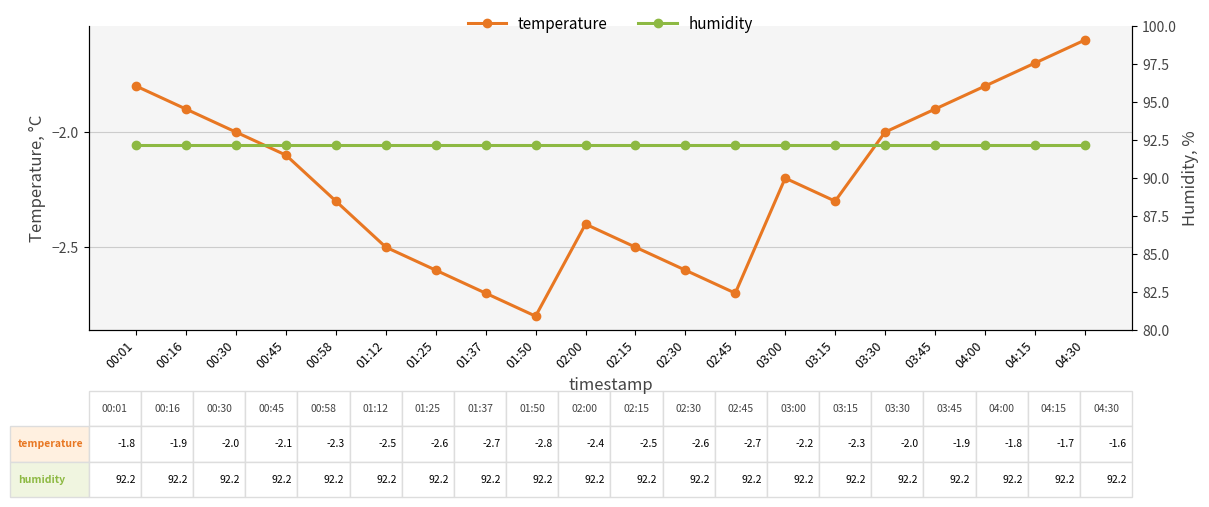

Reading right to left, transcribe all the data shown in this chart.

temperature: -1.6	-1.7	-1.8	-1.9	-2.0	-2.3	-2.2	-2.7	-2.6	-2.5	-2.4	-2.8	-2.7	-2.6	-2.5	-2.3	-2.1	-2.0	-1.9	-1.8
humidity: 92.2	92.2	92.2	92.2	92.2	92.2	92.2	92.2	92.2	92.2	92.2	92.2	92.2	92.2	92.2	92.2	92.2	92.2	92.2	92.2